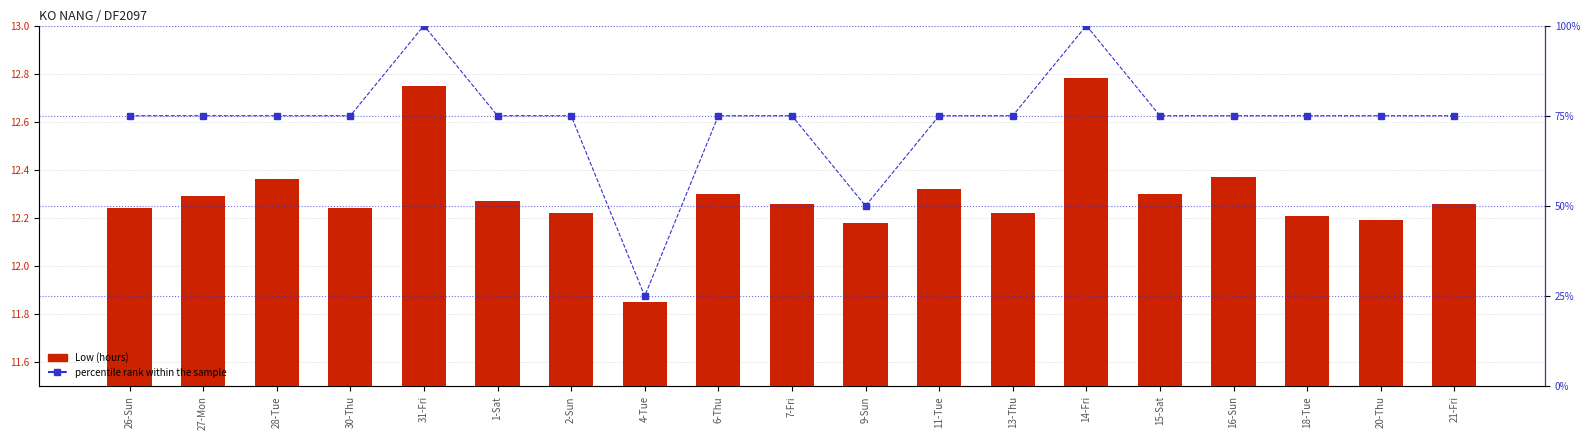

Rank the series by their maximum value, from highest to lowest.

percentile rank within the sample, Low (hours)